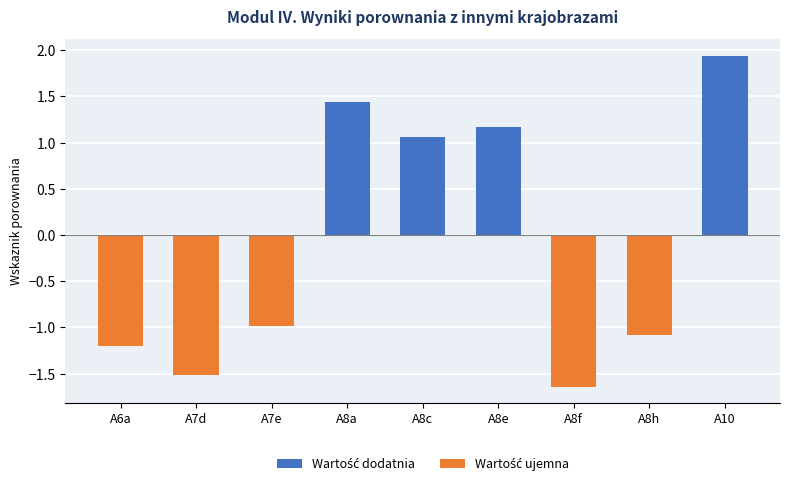

What is the sum of the values at A6a and A7e?

-2.2